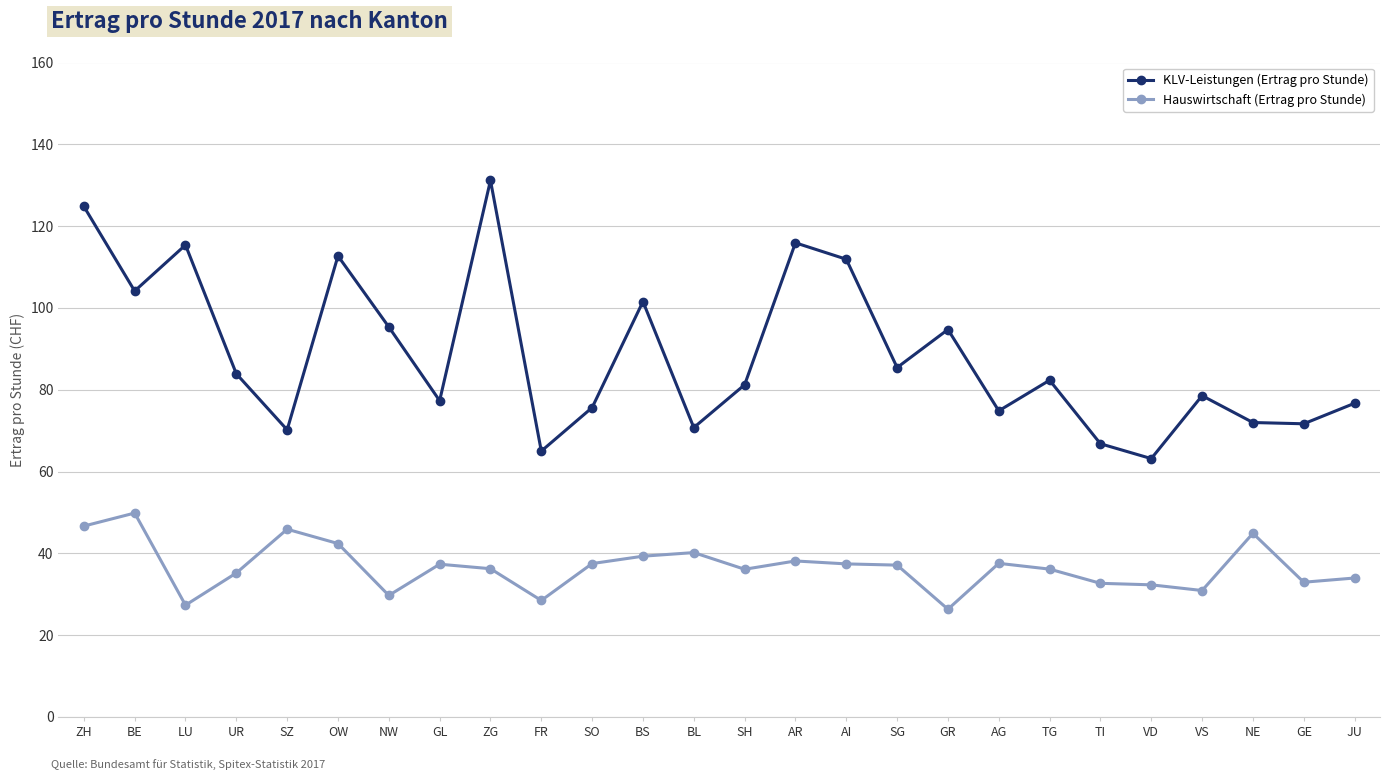

How many categories are shown in the chart?

26